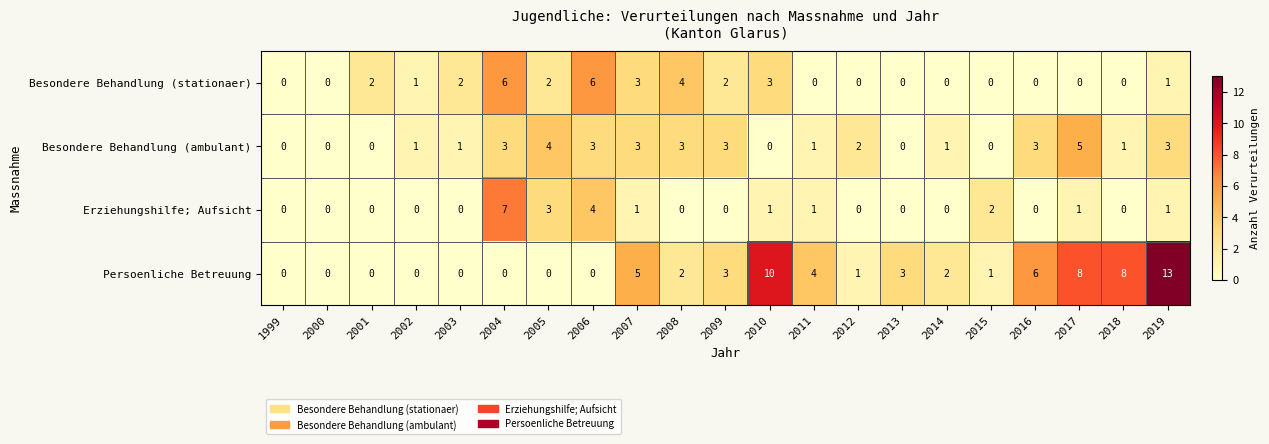

Which series has the largest total across all categories?

Persoenliche Betreuung